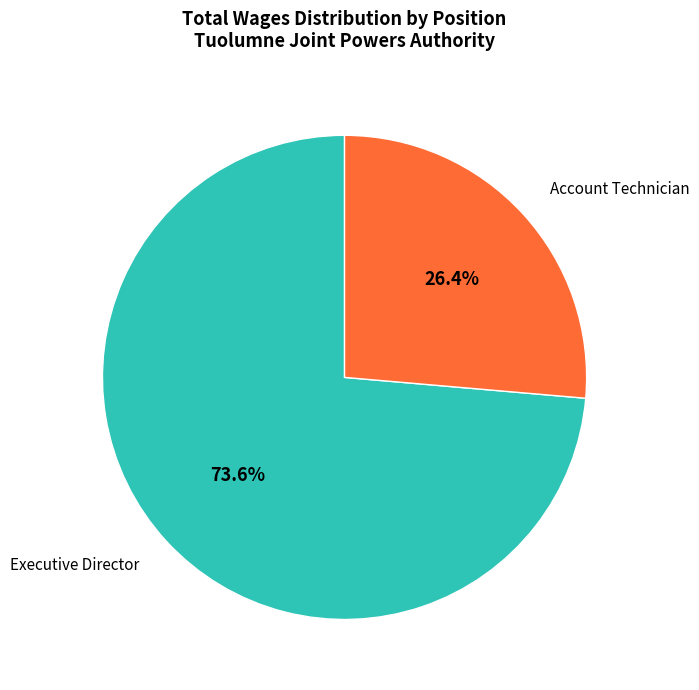

To the nearest percent, what is the difference between the largest and smallest slice percentages?

47%